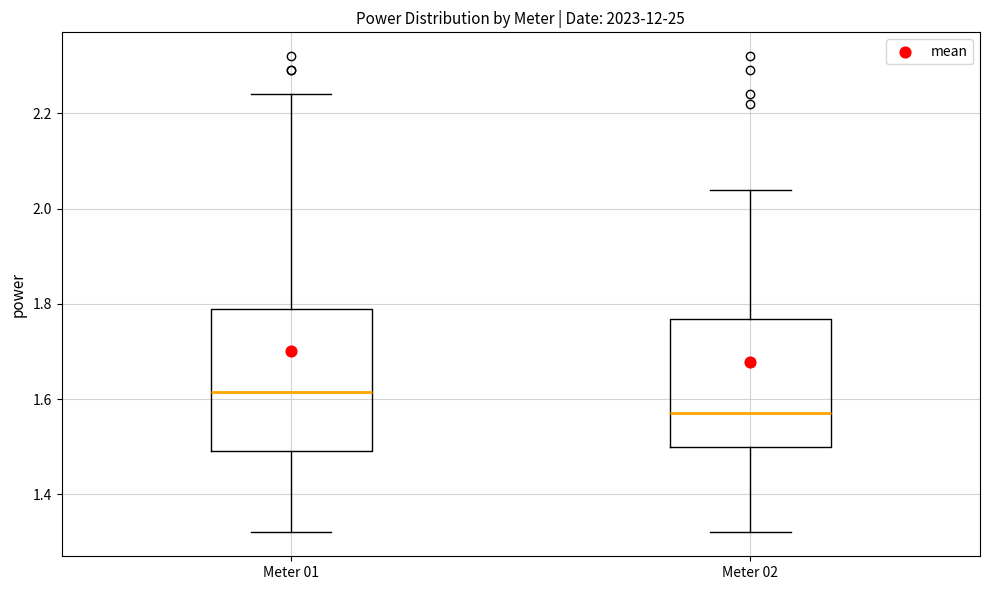

Where does the upper whisker of the box for Meter 01 end on the y-axis? The values are not printed on the chart, so give them approximately, as read against the axis.

2.24